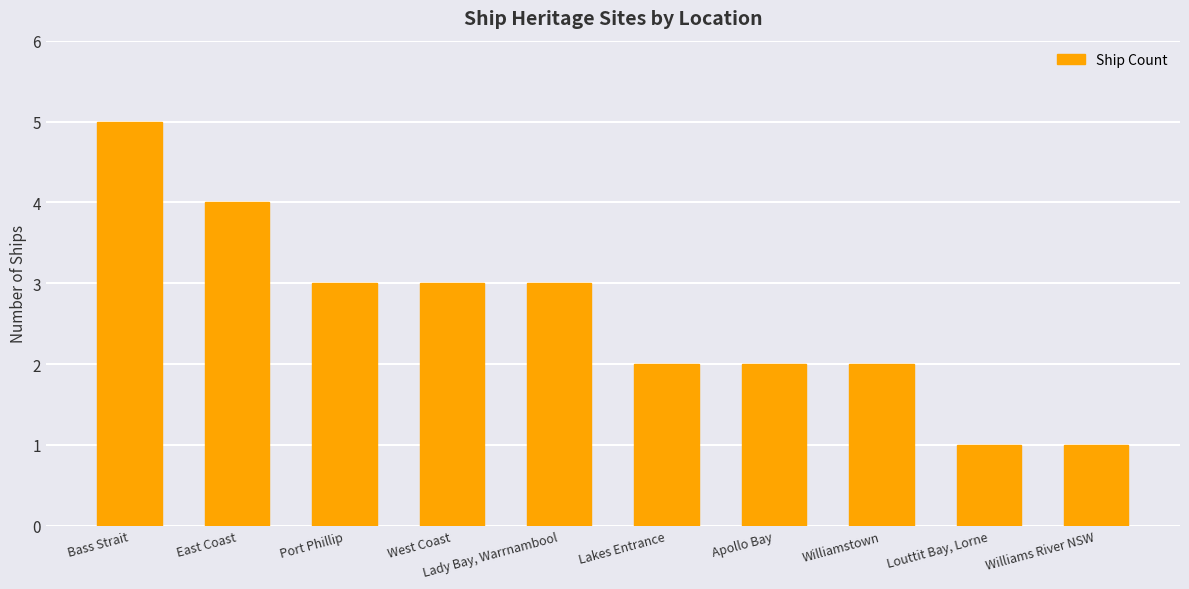

What is the label of the 5th bar from the left?

Lady Bay, Warrnambool